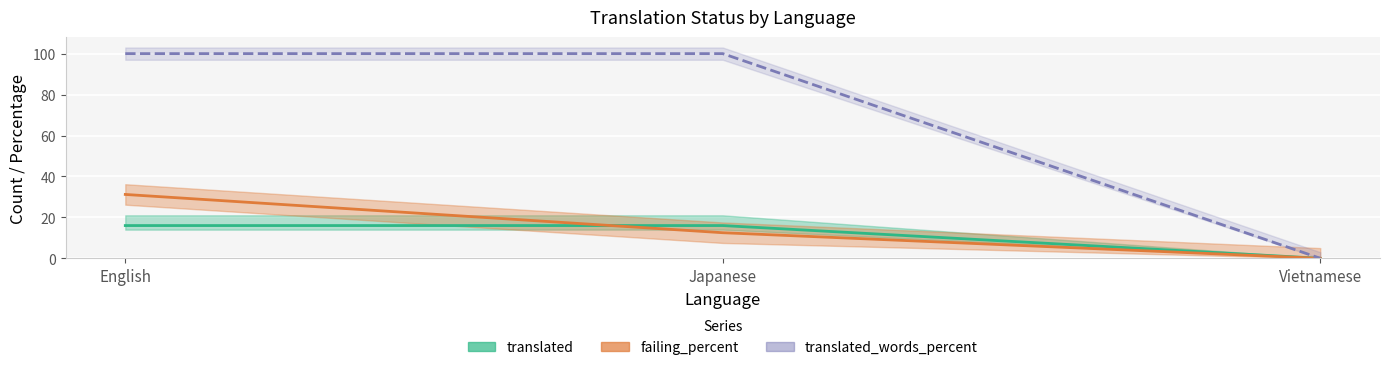

Is the value of translated at English greater than the value of translated_words_percent at Japanese?

No